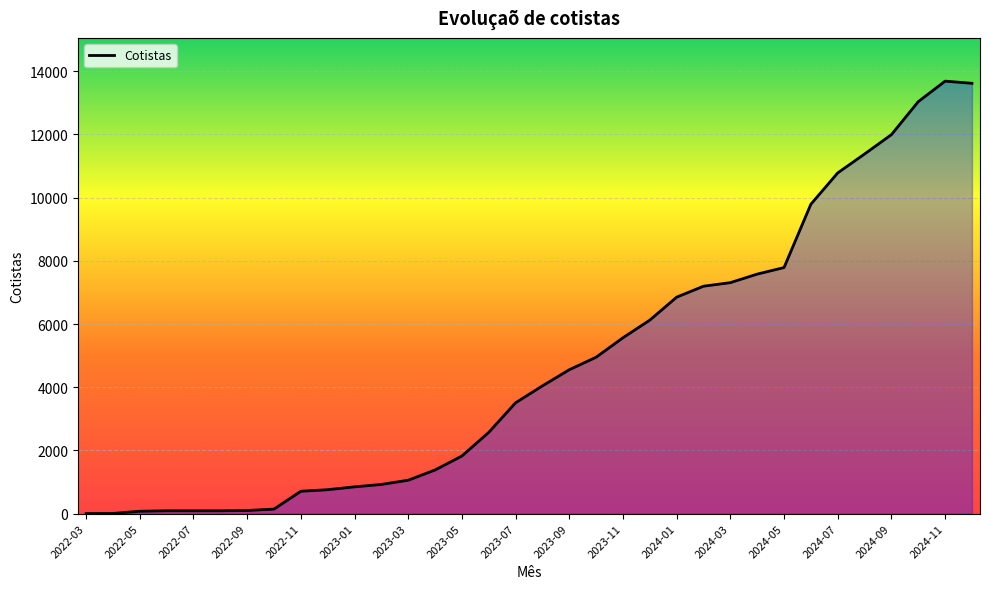

What is the greatest value displayed?

13687